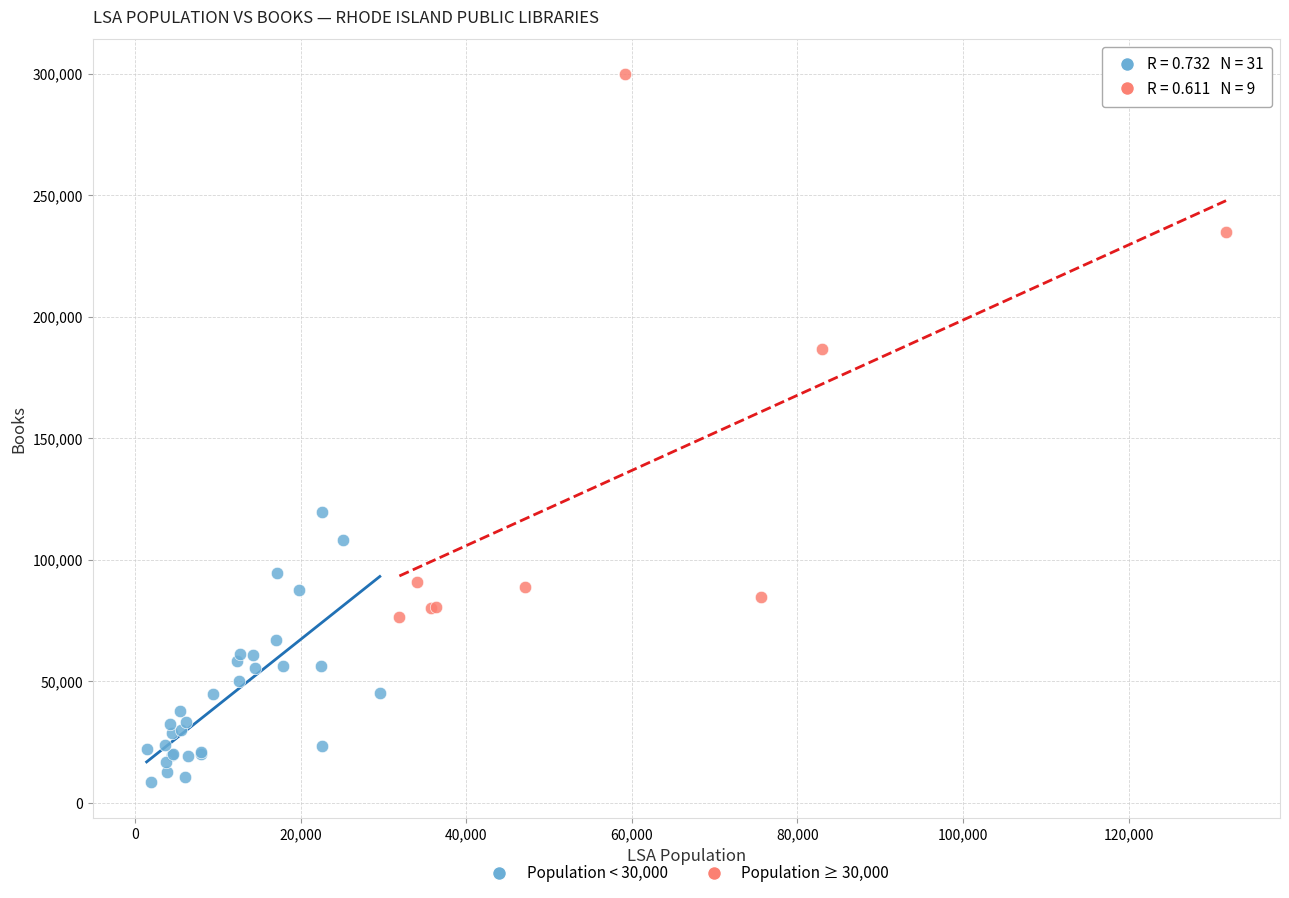

Which series reaches the maximum Y coordinate?

Population ≥ 30,000